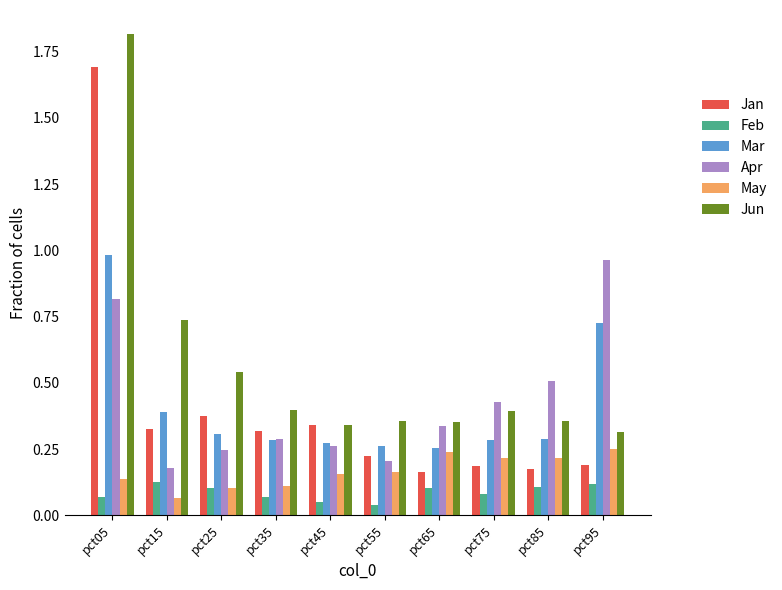

Between pct55 and pct75, which series saw the biggest shift?

Apr